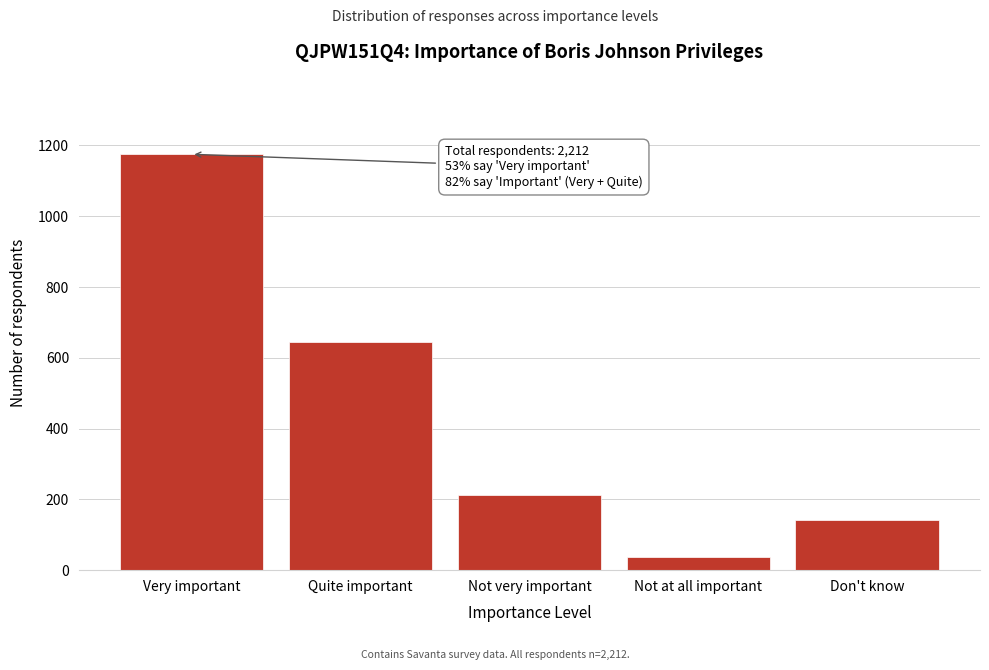

Reading left to right, list all the values displayed in this chart.

Very important=1175	Quite important=644	Not very important=212	Not at all important=38	Don't know=143